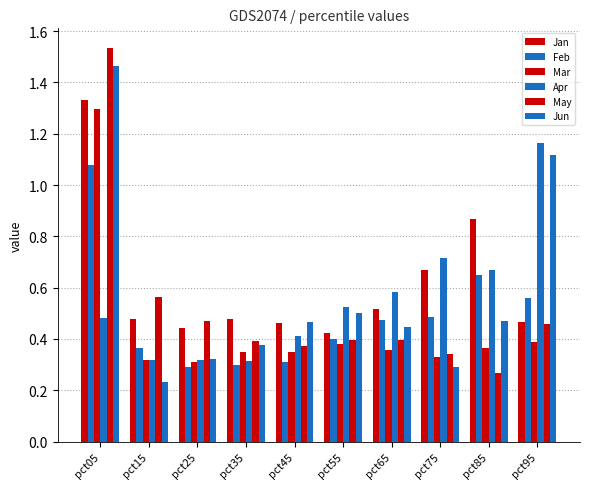

Does the chart contain stacked bars?

No